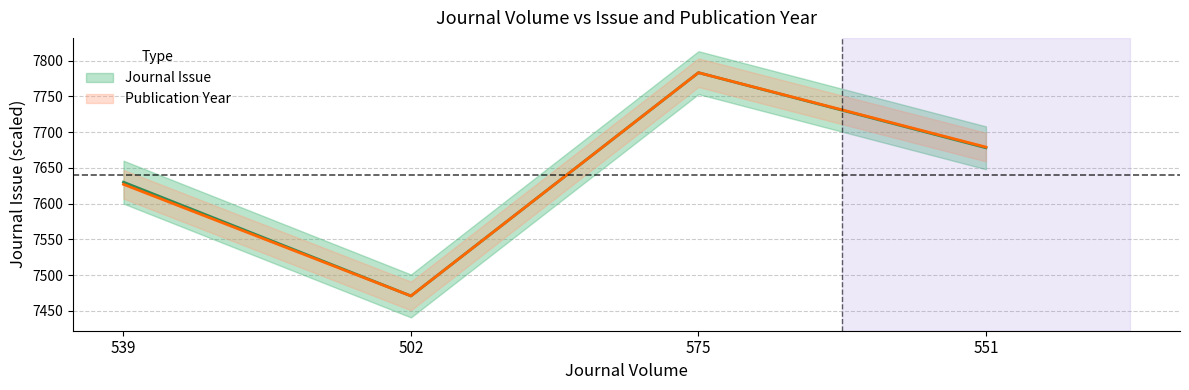

How many distinct data groups are displayed?

2